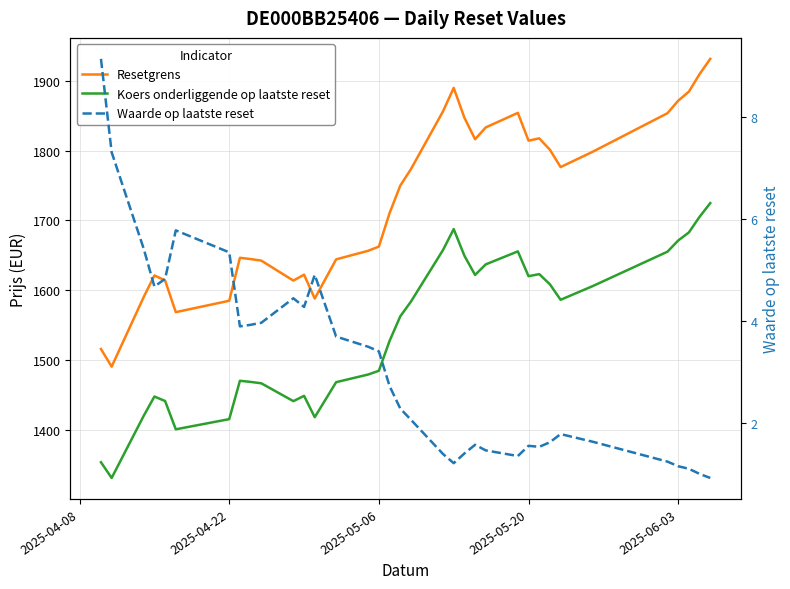

How many distinct data groups are displayed?

3